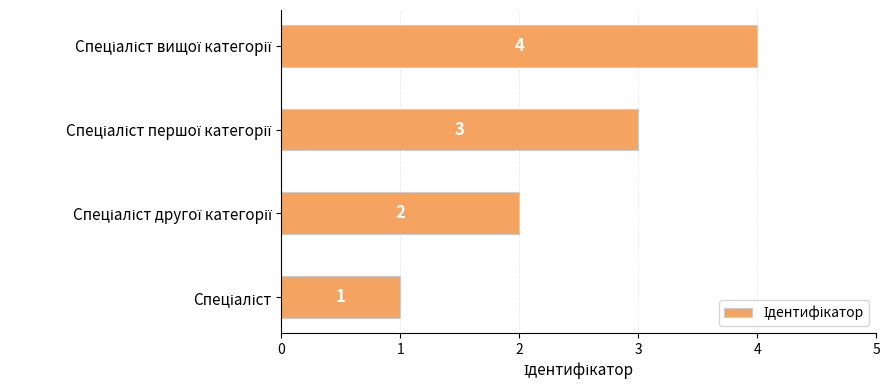

What is the greatest value displayed?

4